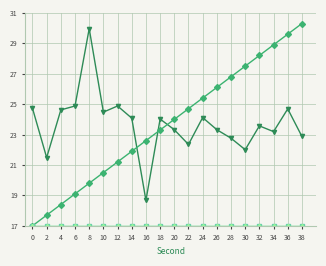

Is this an area chart (filled region under the line)?

No